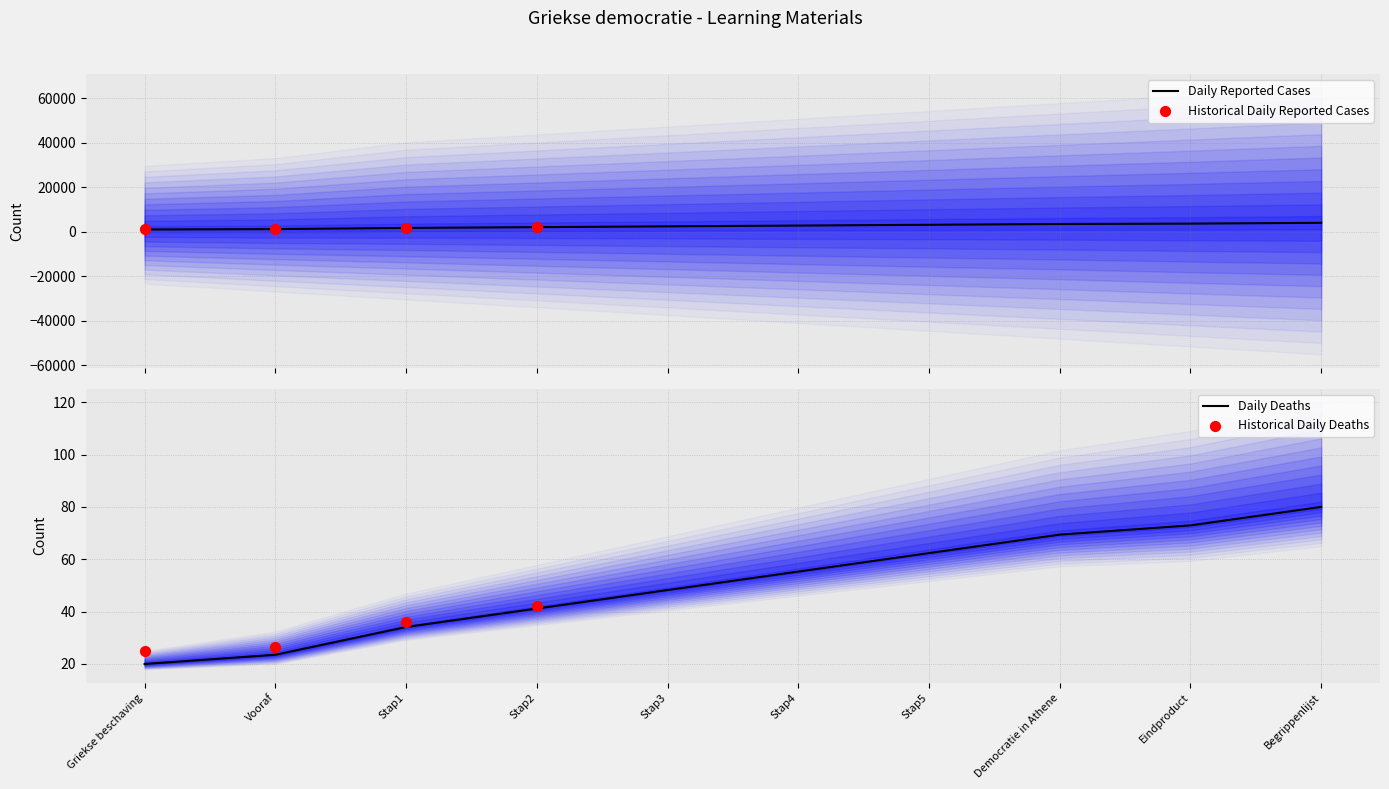

At which category is the sum across all series the highest?

Begrippenlijst